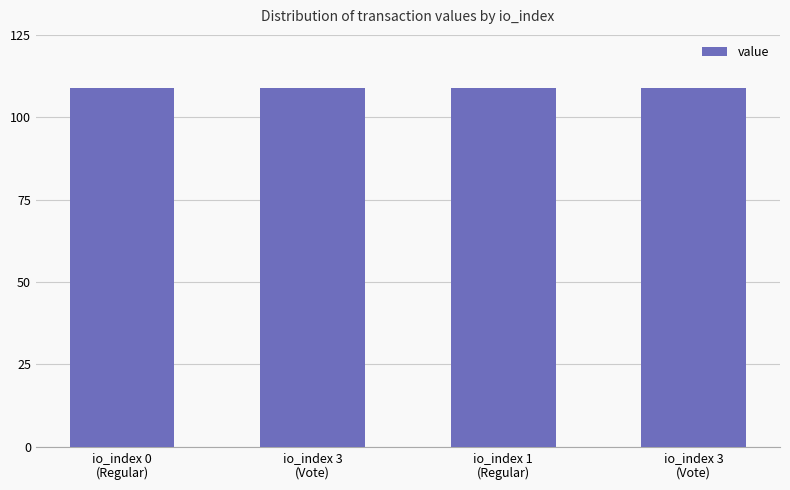

At which category does the chart reach its peak across all series?

io_index 1
(Regular)